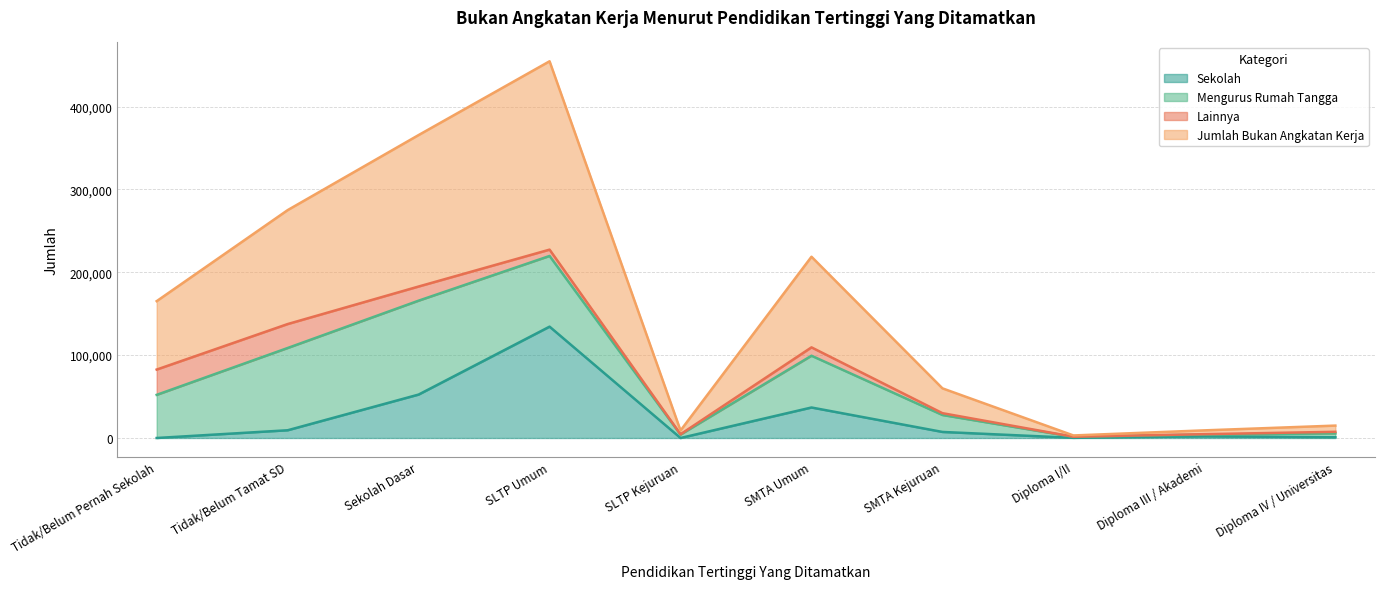

What is the label of the 10th point from the right?

Tidak/Belum Pernah Sekolah